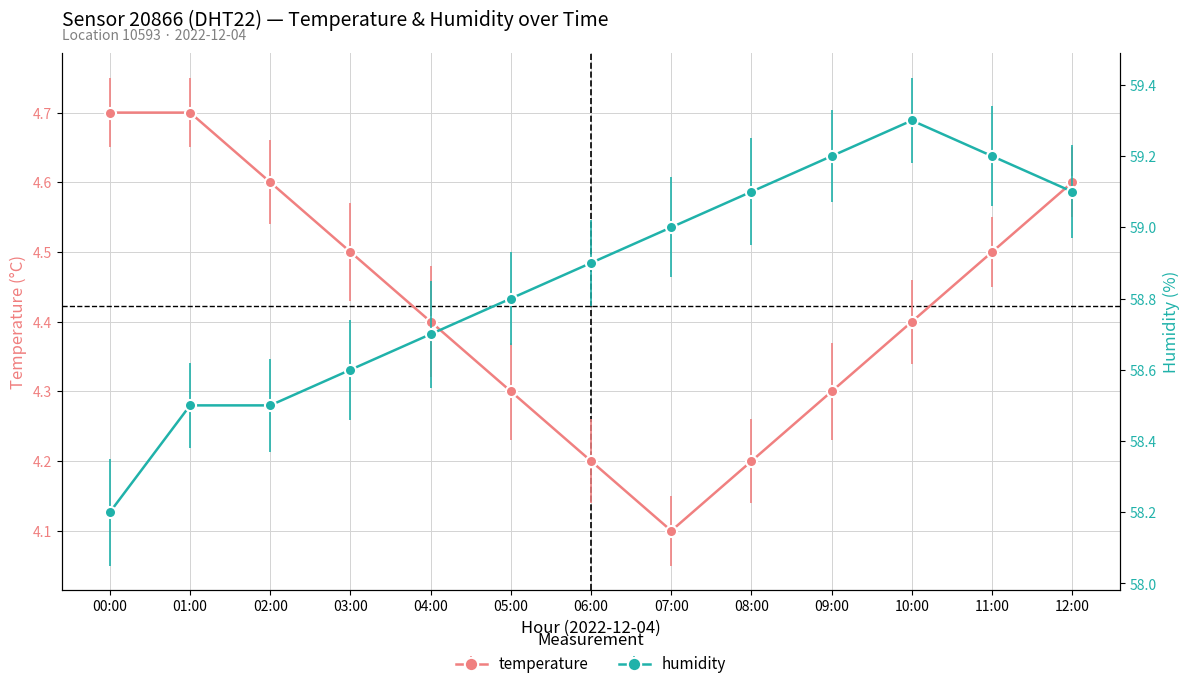

How many lines are shown in the chart?

2